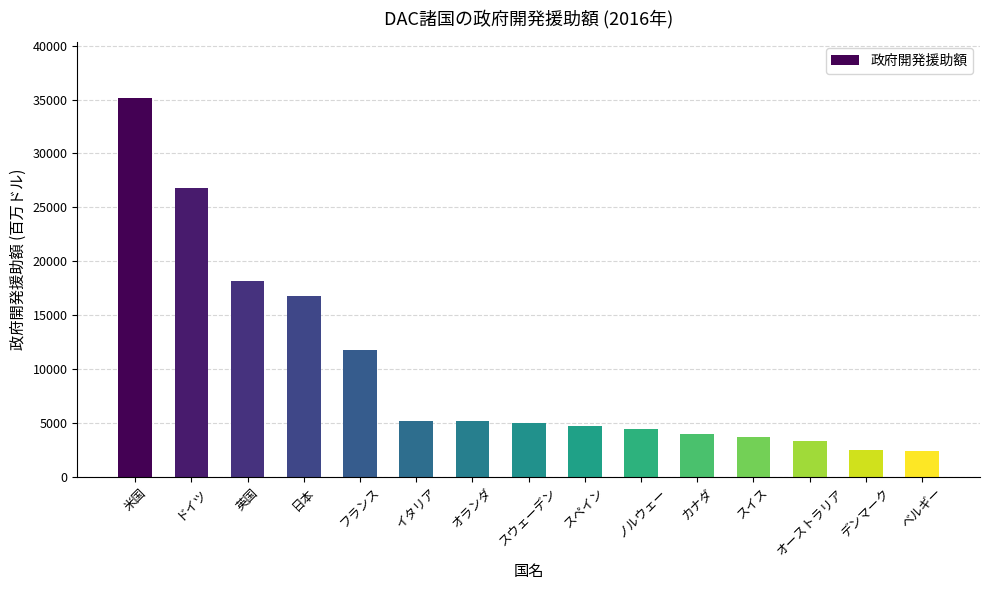

Which has a higher value, フランス or オーストラリア?

フランス